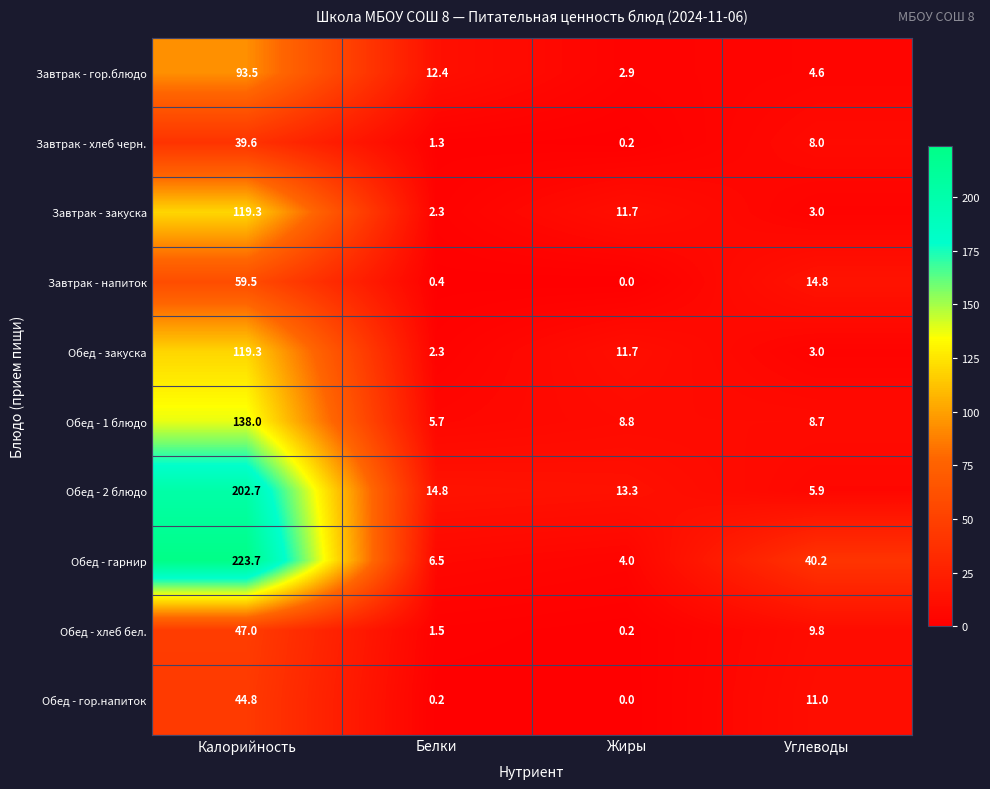

What is the difference between the Обед - 2 блюдо values at Углеводы and Белки?

8.9